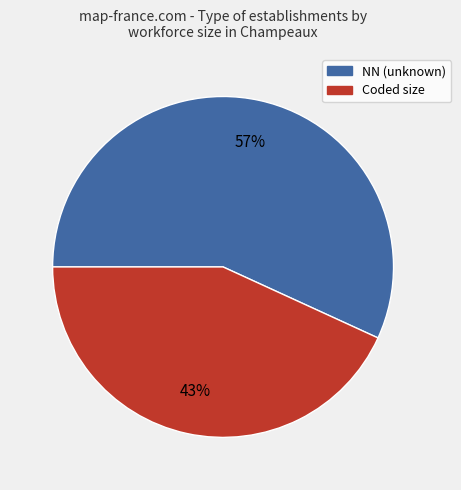

How many slices are in this pie chart?

2